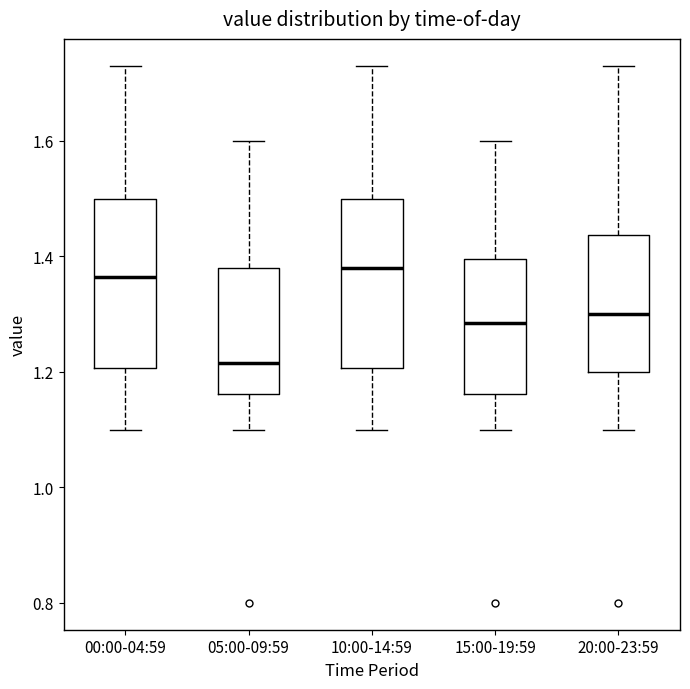

Reading left to right, transcribe this box plot: for each box, give where its median line is, the range the box spans, and where its two whiskers end, as read against the y-axis. The values are not printed on the chart, so give them approximately, as read against the axis.

00:00-04:59: median 1.36, box 1.20 to 1.50, whiskers 1.10 to 1.74
05:00-09:59: median 1.22, box 1.16 to 1.38, whiskers 1.10 to 1.60
10:00-14:59: median 1.38, box 1.20 to 1.50, whiskers 1.10 to 1.74
15:00-19:59: median 1.28, box 1.16 to 1.40, whiskers 1.10 to 1.60
20:00-23:59: median 1.30, box 1.20 to 1.44, whiskers 1.10 to 1.74